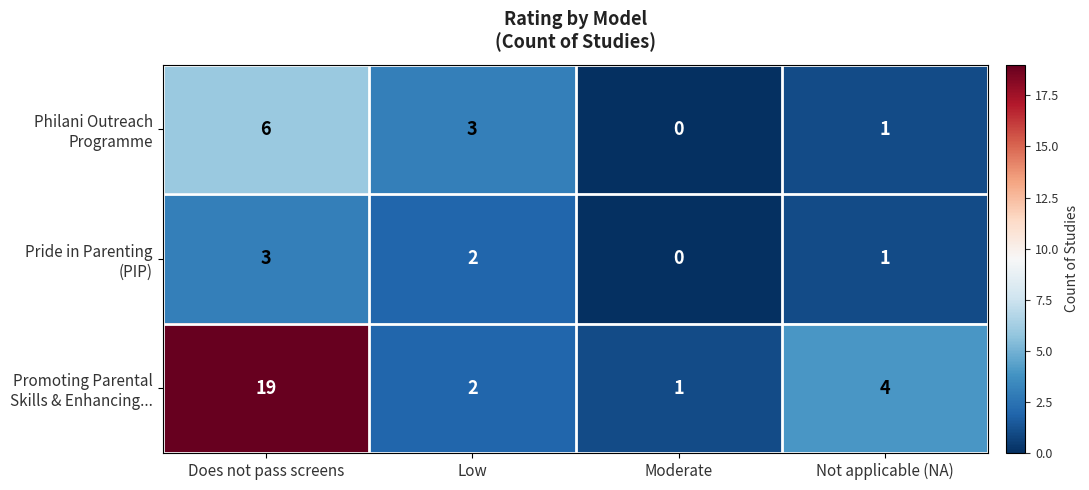

Which label corresponds to the largest value in the chart?

Does not pass screens